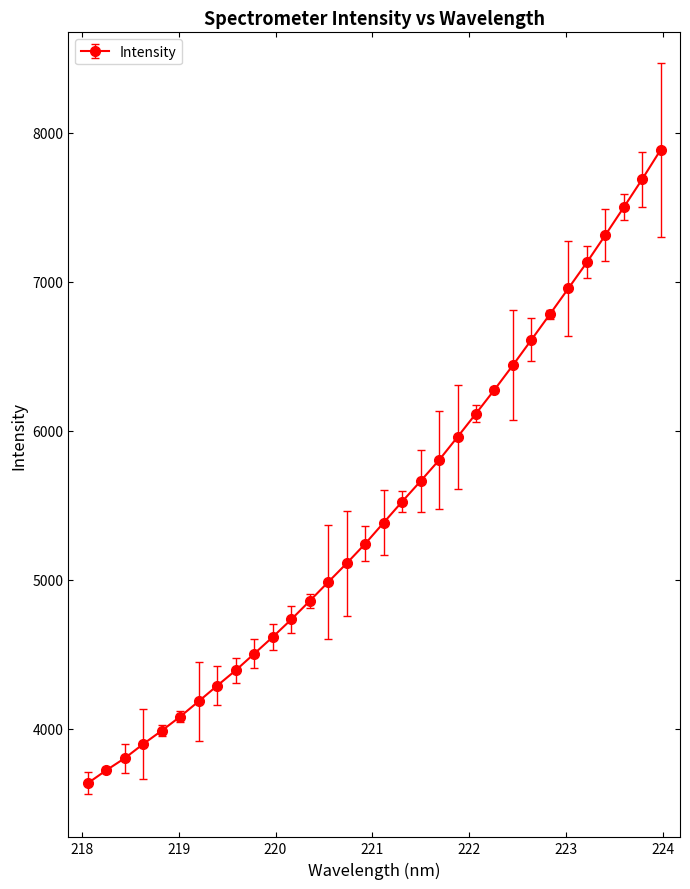

What is the smallest value displayed?

3634.2